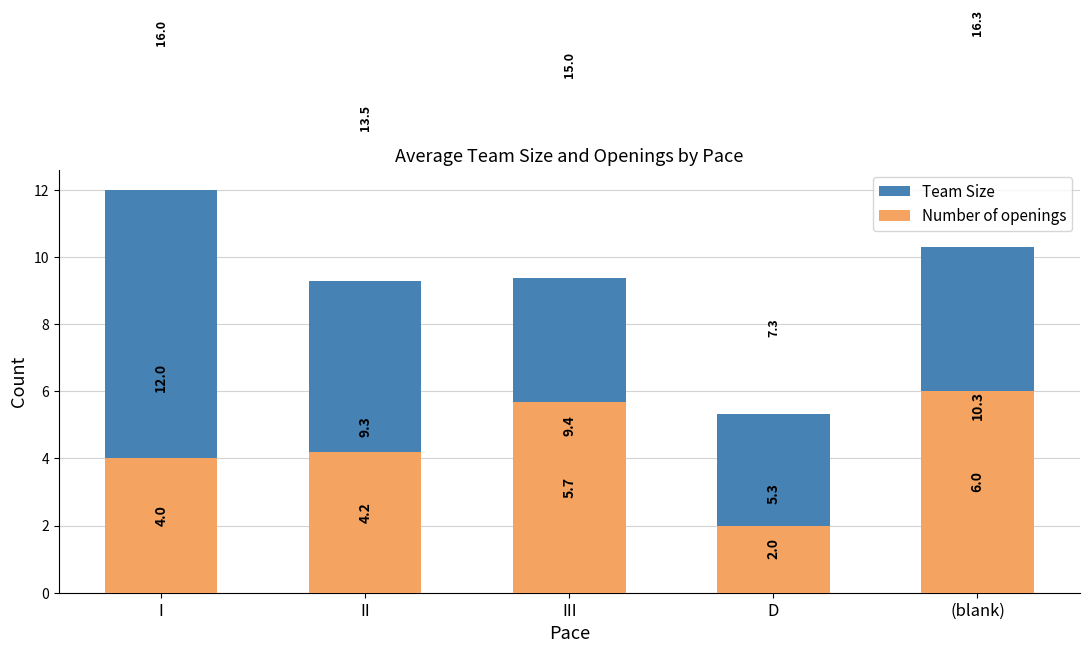

Reading left to right, transcribe all the data shown in this chart.

Team Size: I=12.0	II=9.3	III=9.4	D=5.3	(blank)=10.3
Number of openings: I=4.0	II=4.2	III=5.7	D=2.0	(blank)=6.0